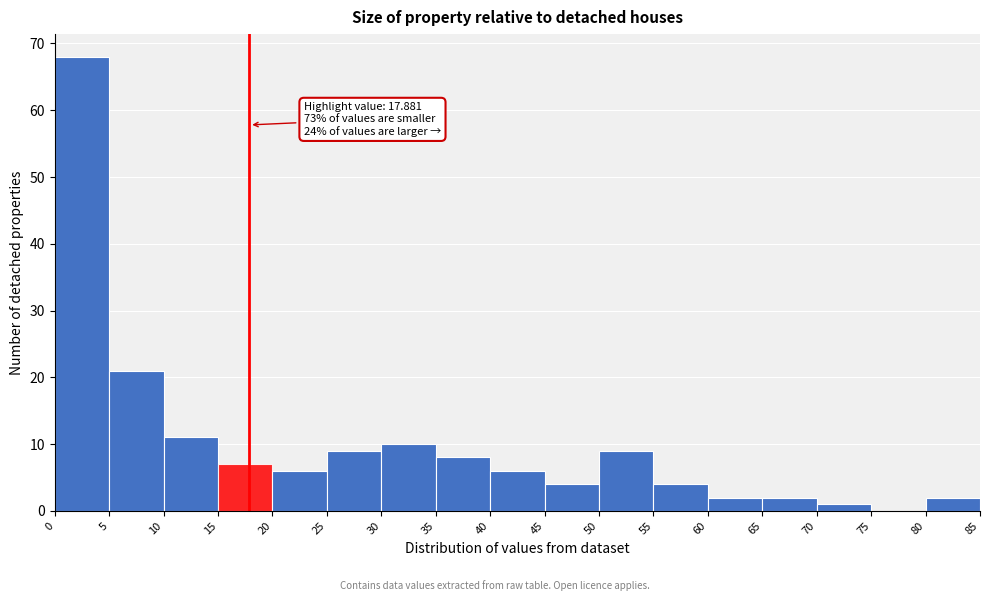

Over which range of the x-axis is the bar tallest?

0 to 5